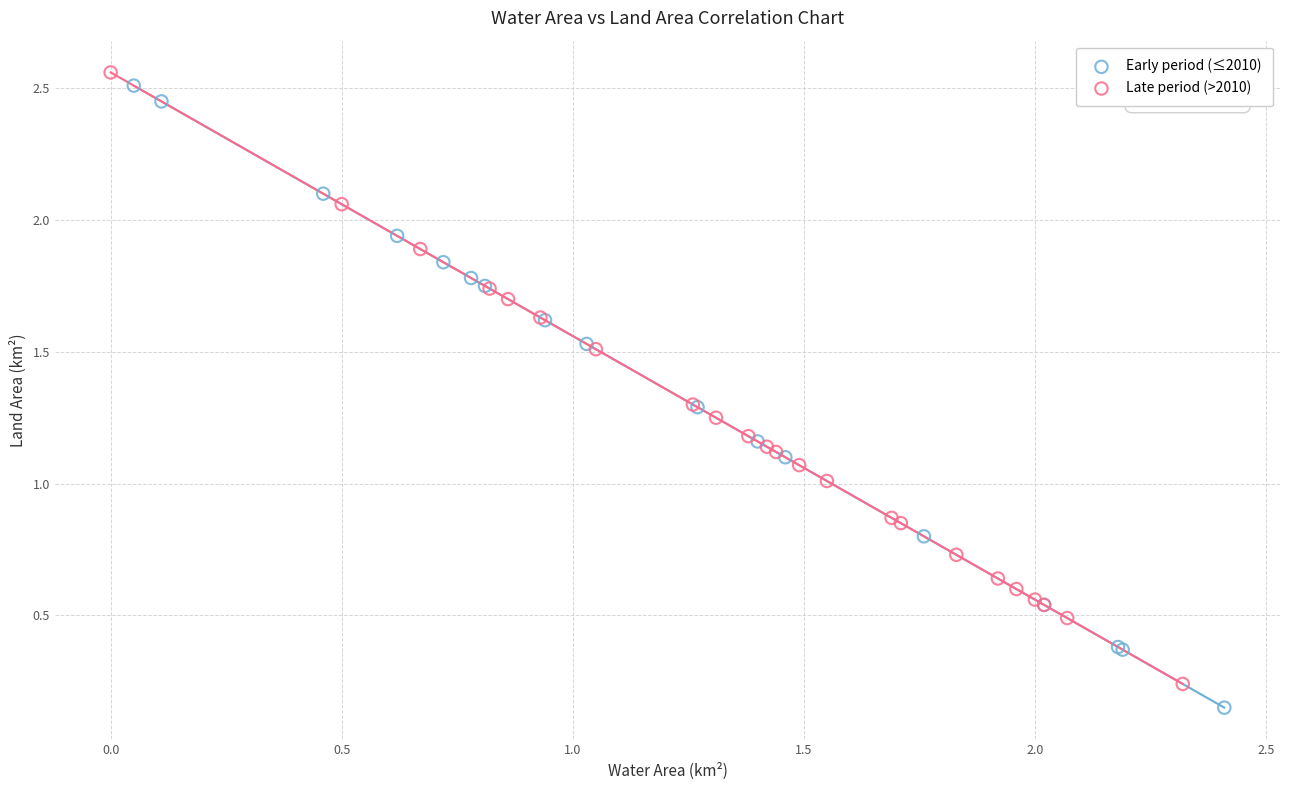

What are all the series names shown in the legend?

Early period (≤2010), Late period (>2010)